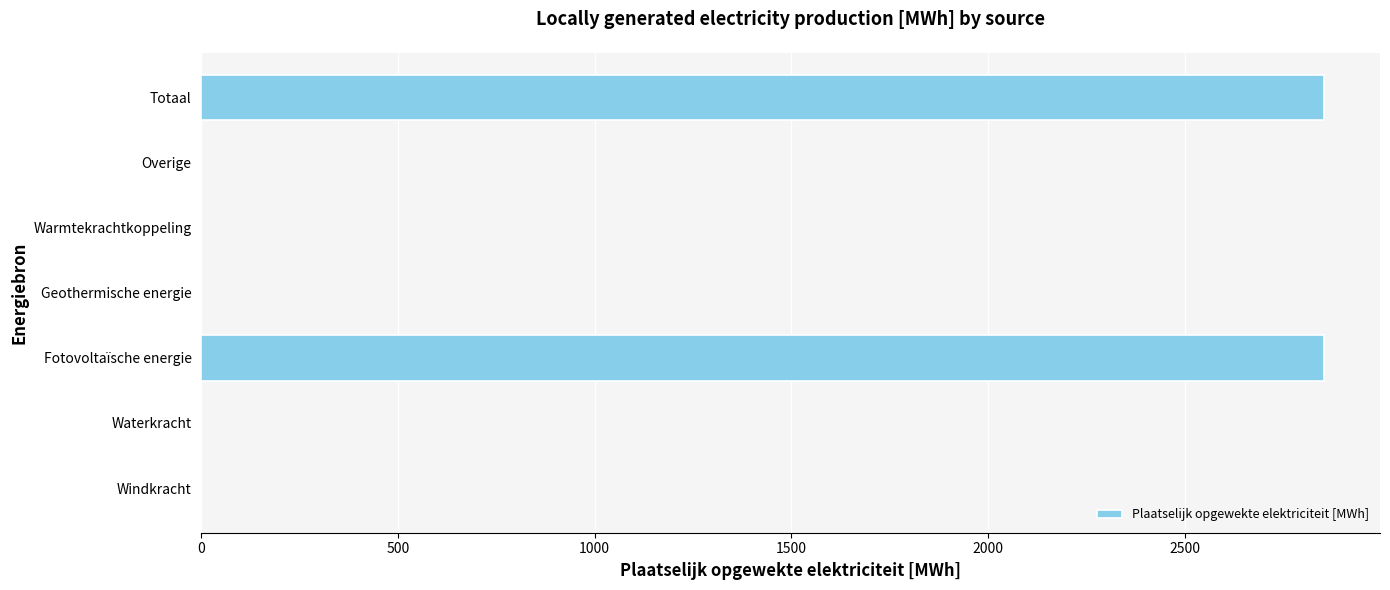

What is the maximum value shown in the chart?

2854.4